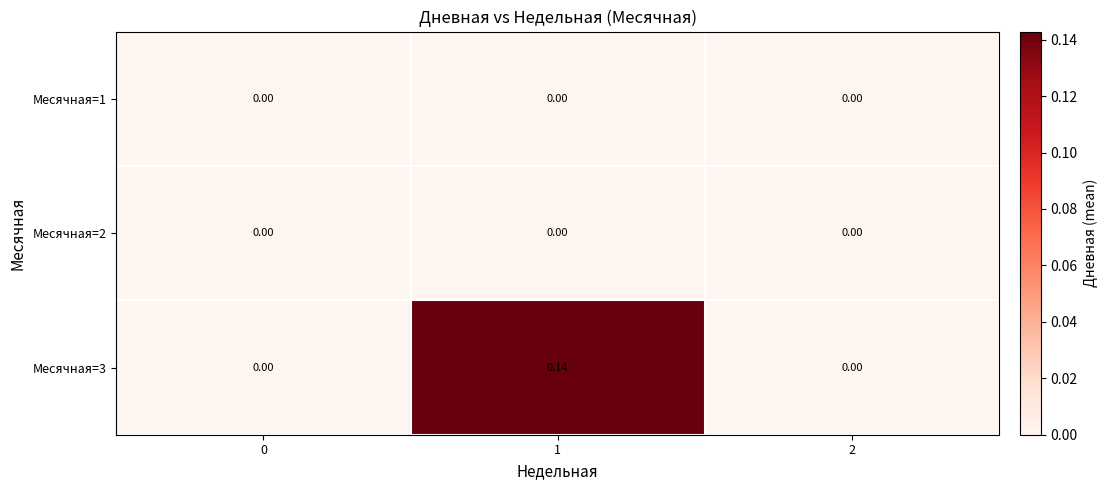

How many data points does each series have?

3